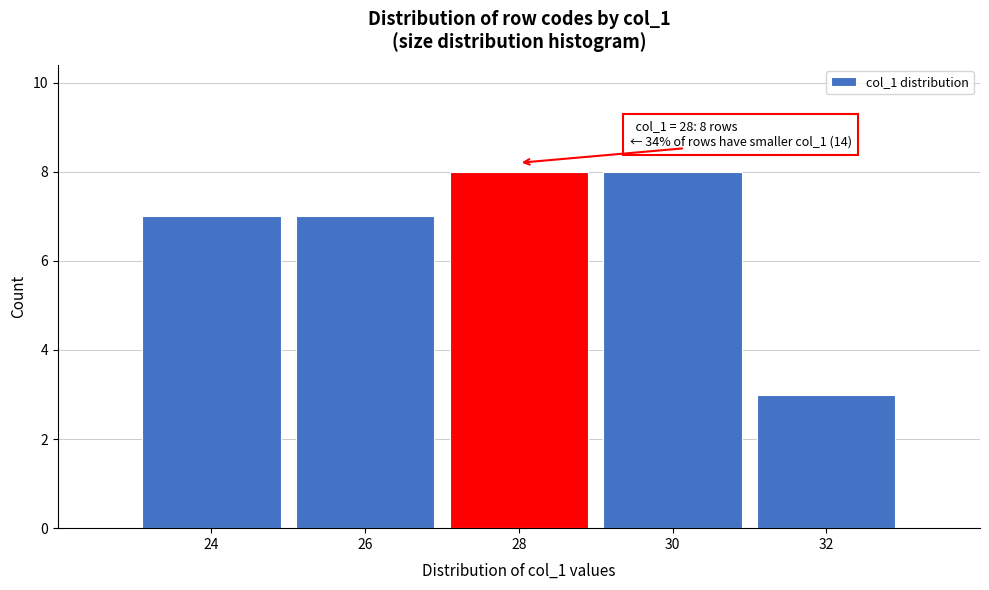

Reading right to left, what are all the values shown in this chart?

32=3	30=8	28=8	26=7	24=7